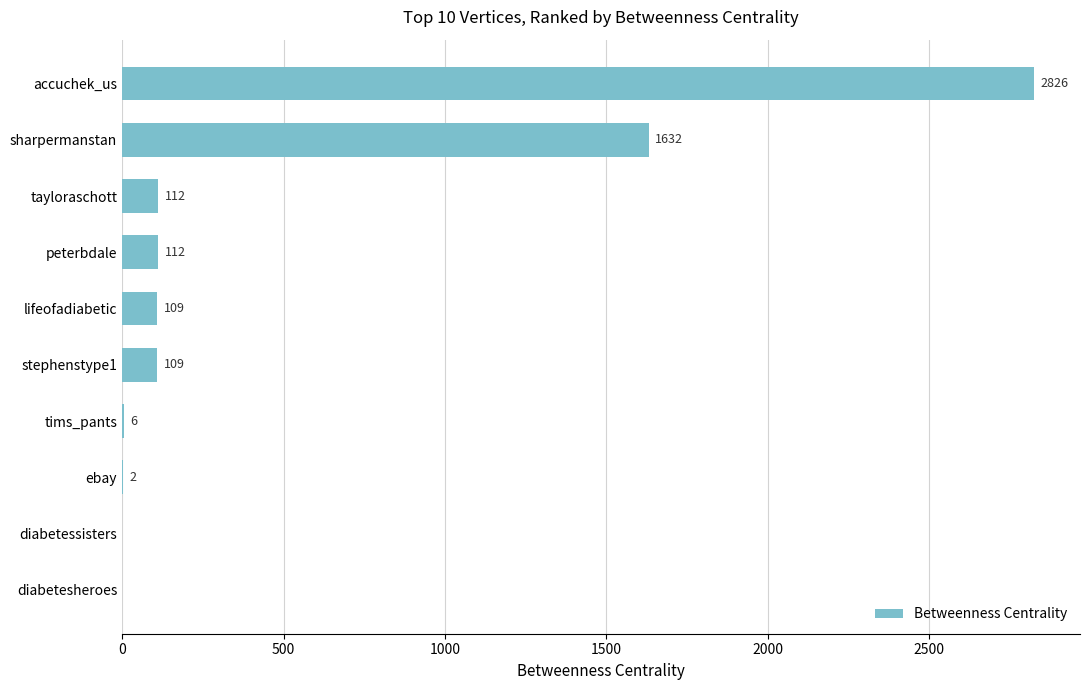

Reading top to bottom, list all the values displayed in this chart.

accuchek_us=2826	sharpermanstan=1632	tayloraschott=112	peterbdale=112	lifeofadiabetic=109	stephenstype1=109	tims_pants=6	ebay=2	diabetessisters=0	diabetesheroes=0